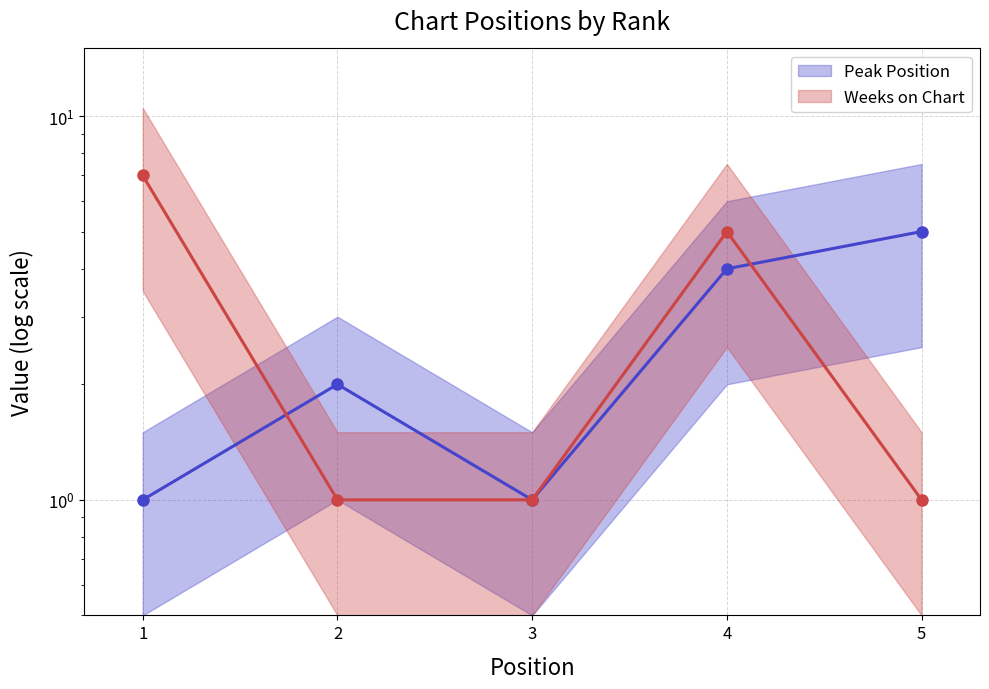

Does the chart display data point markers on the line(s)?

Yes